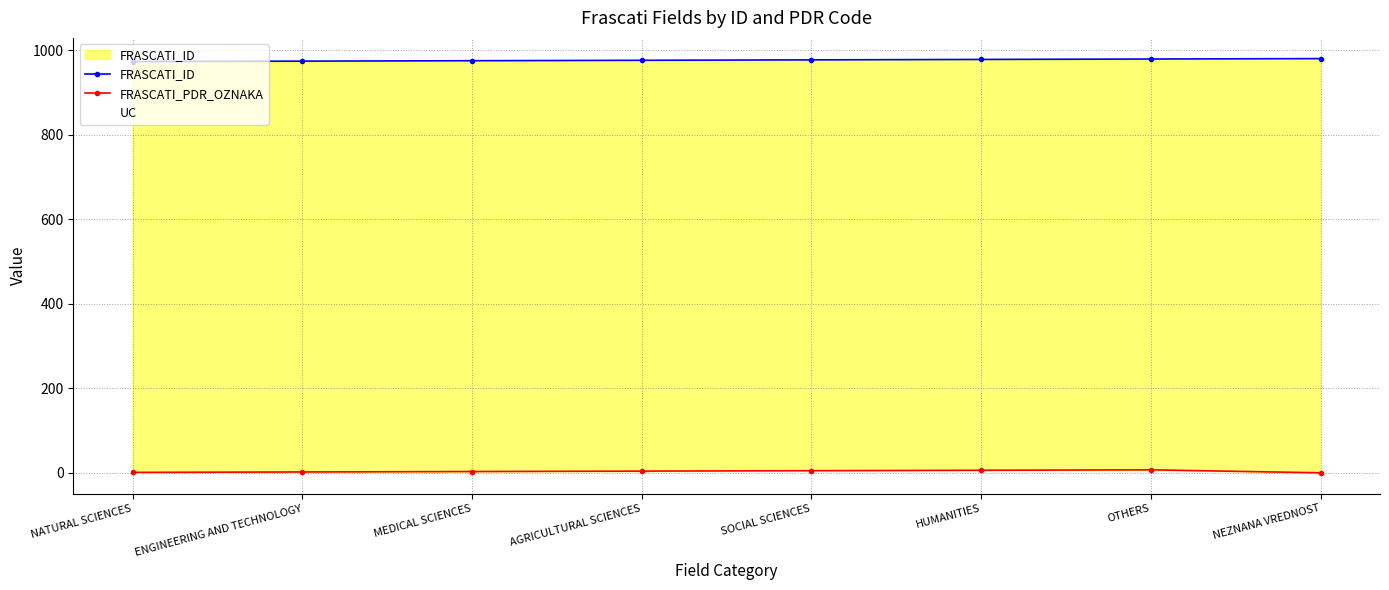

What is the maximum value shown in the chart?

980